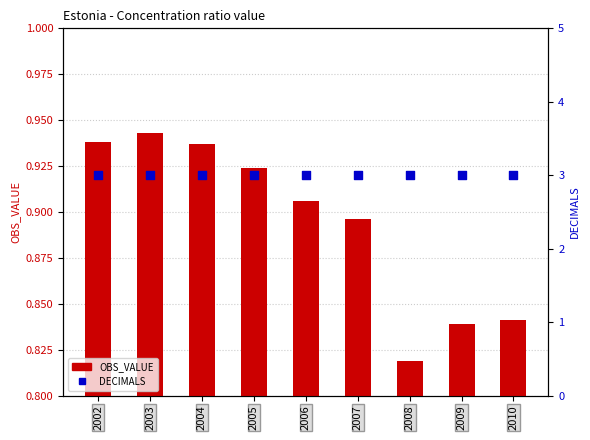

Which series has the widest spread of Y values?

OBS_VALUE